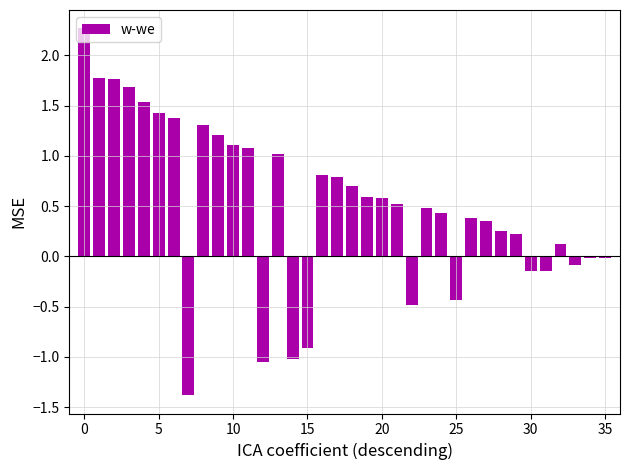

What is the difference between the second highest and minimum values?

3.2